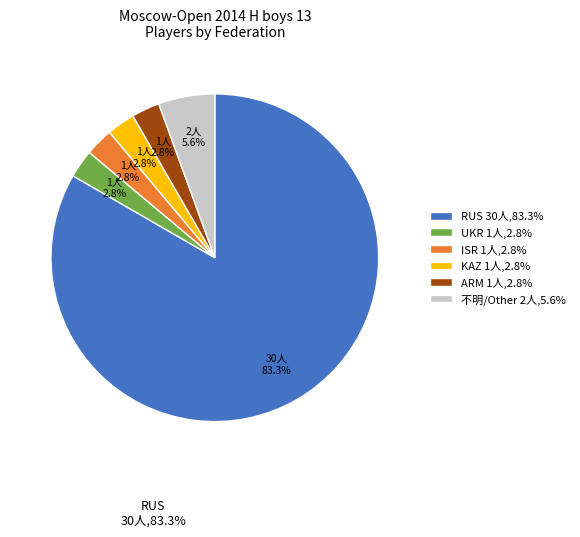

To the nearest percent, what is the average slice percentage?

17%